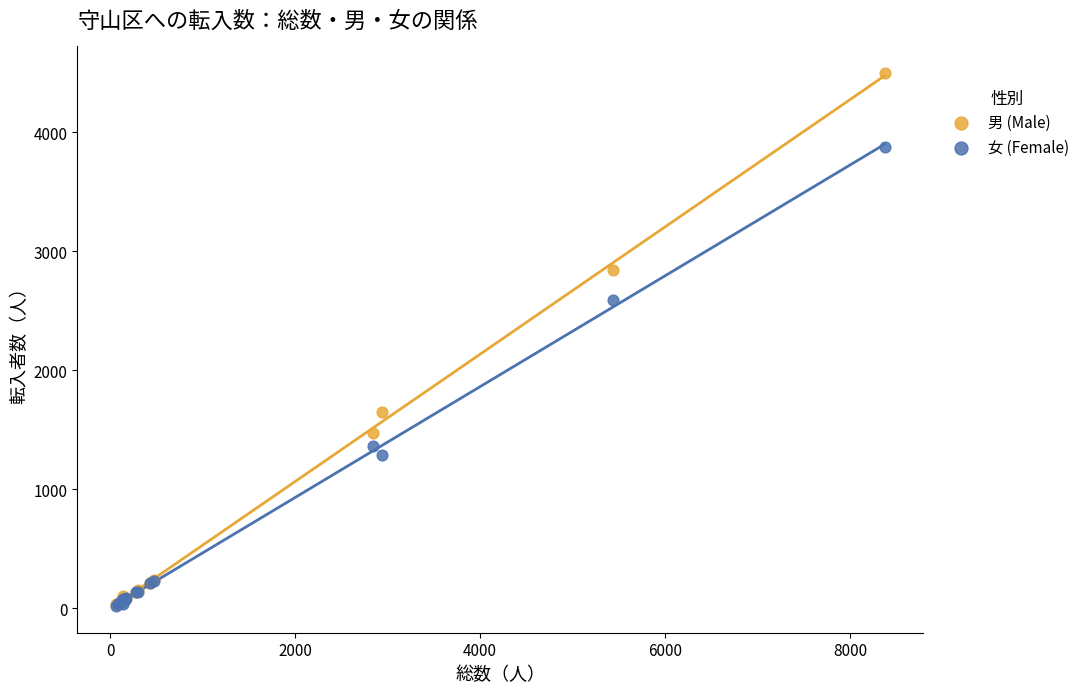

Which series reaches the maximum Y coordinate?

男 (Male)